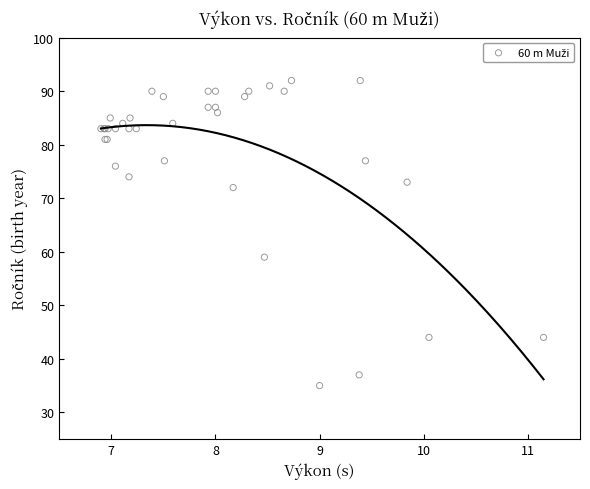

What Y value in the scatter plot is closest to 63?

59